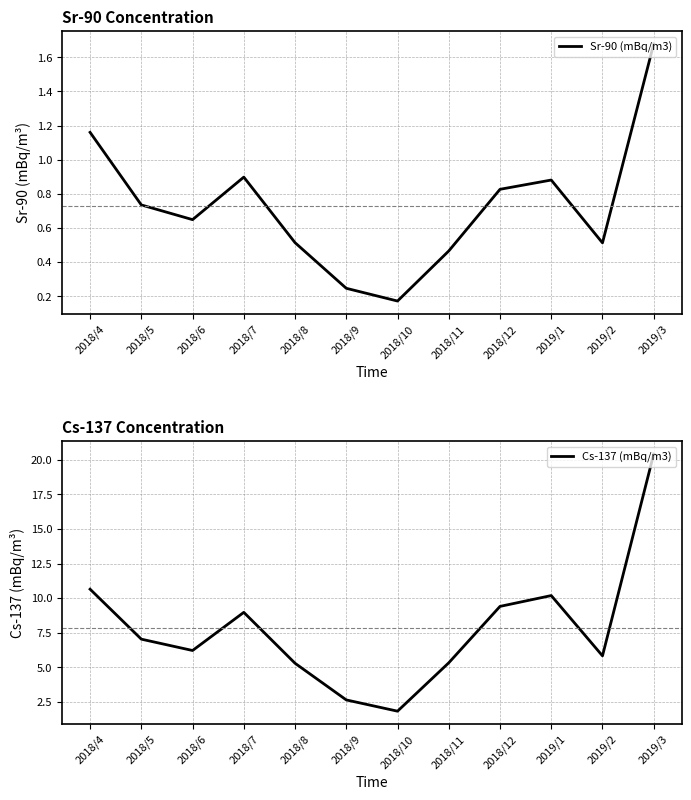

What position from the left is 2018/12?

9